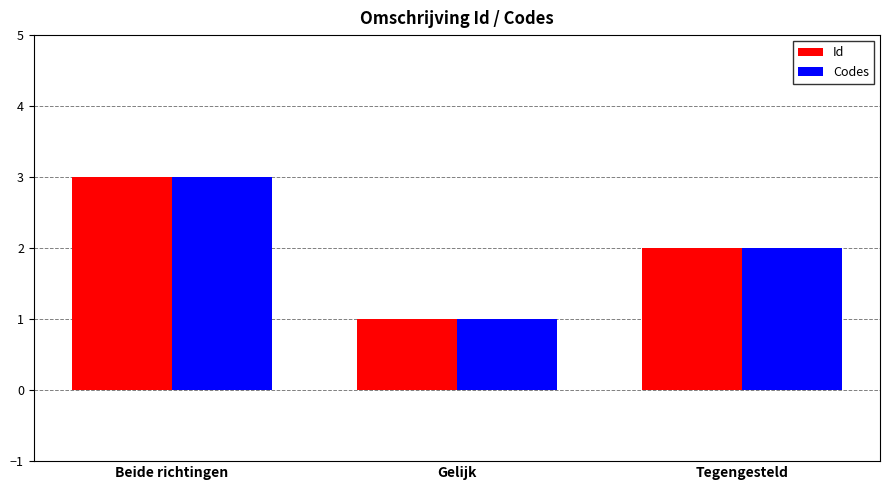

What is the difference between the maximum and minimum values in the Codes series?

2